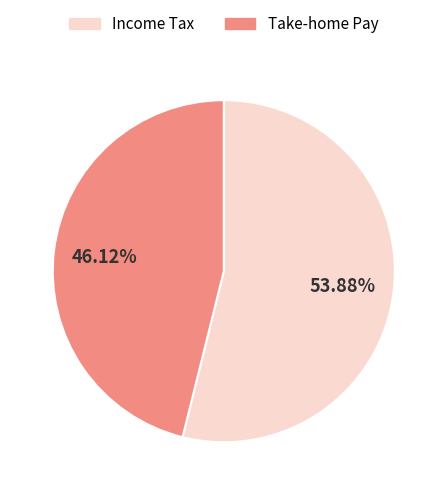

Does any single category account for the majority?

Yes